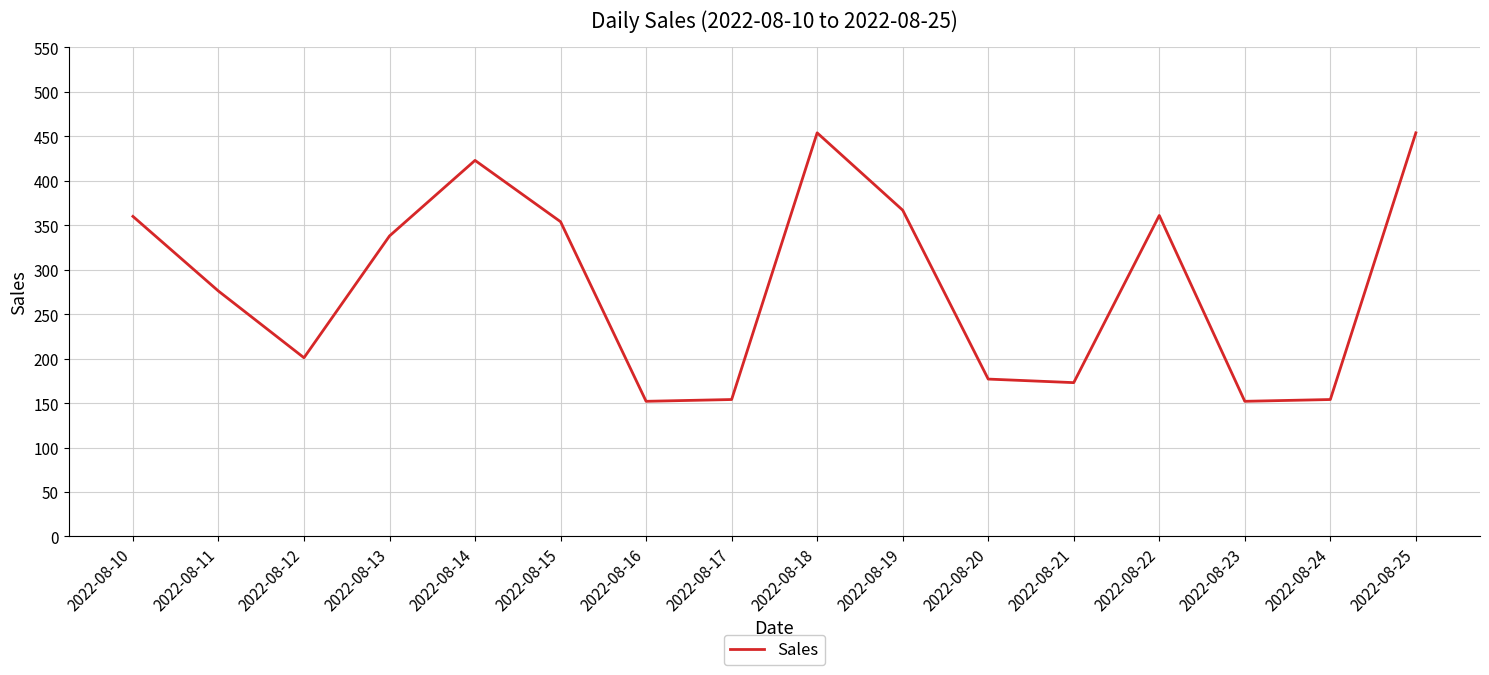

At which label does the data first exceed 338?

2022-08-10